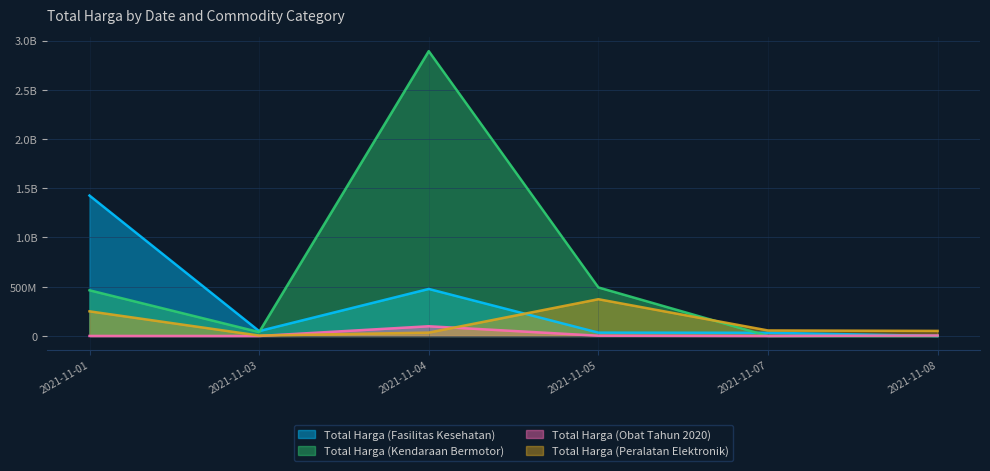

What is the difference between the maximum and minimum values in the Total Harga (Obat Tahun 2020) series?

98694570